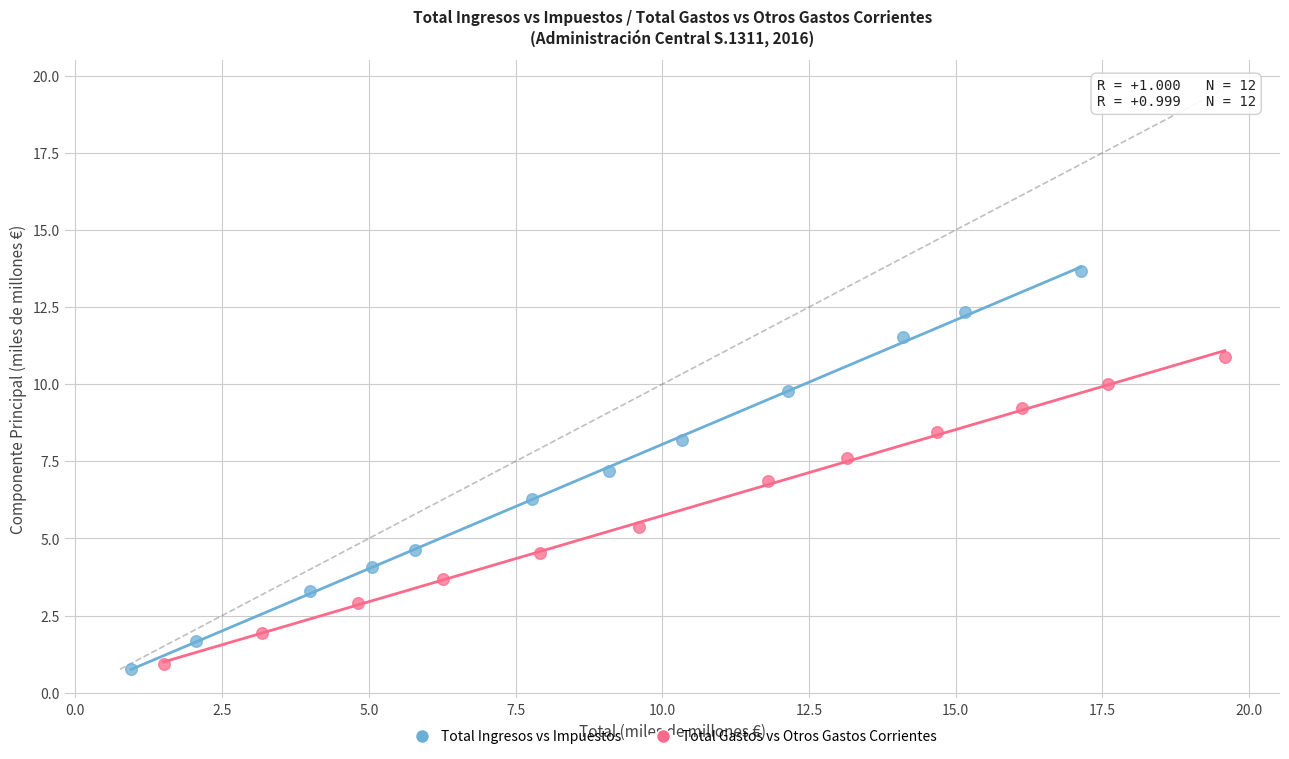

Which series contains the highest Y value?

Total Ingresos vs Impuestos